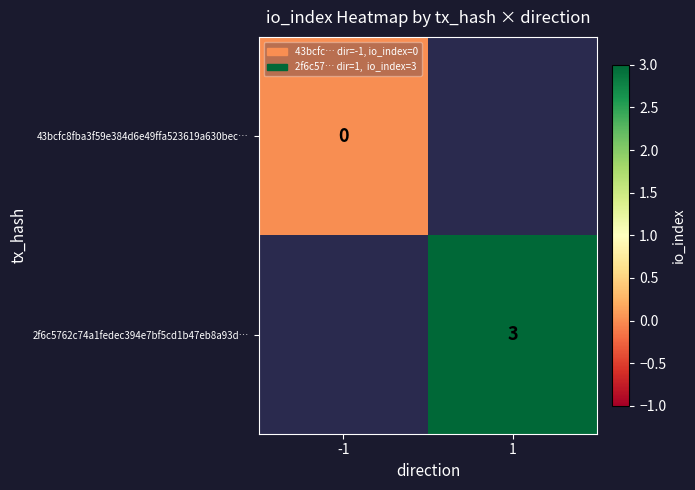

Which has a higher value, -1 or 1?

1